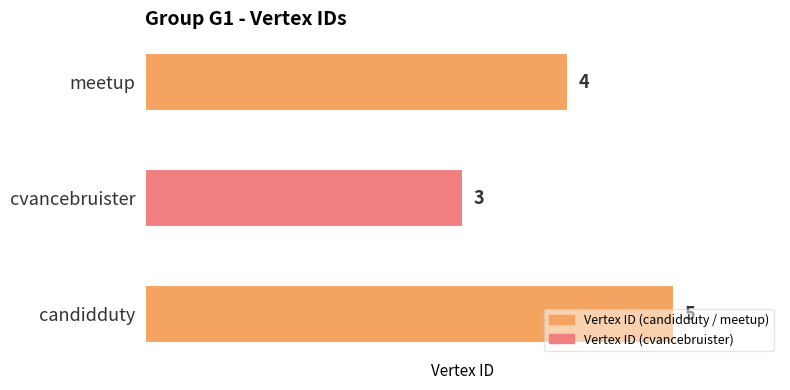

What is the average value?

4